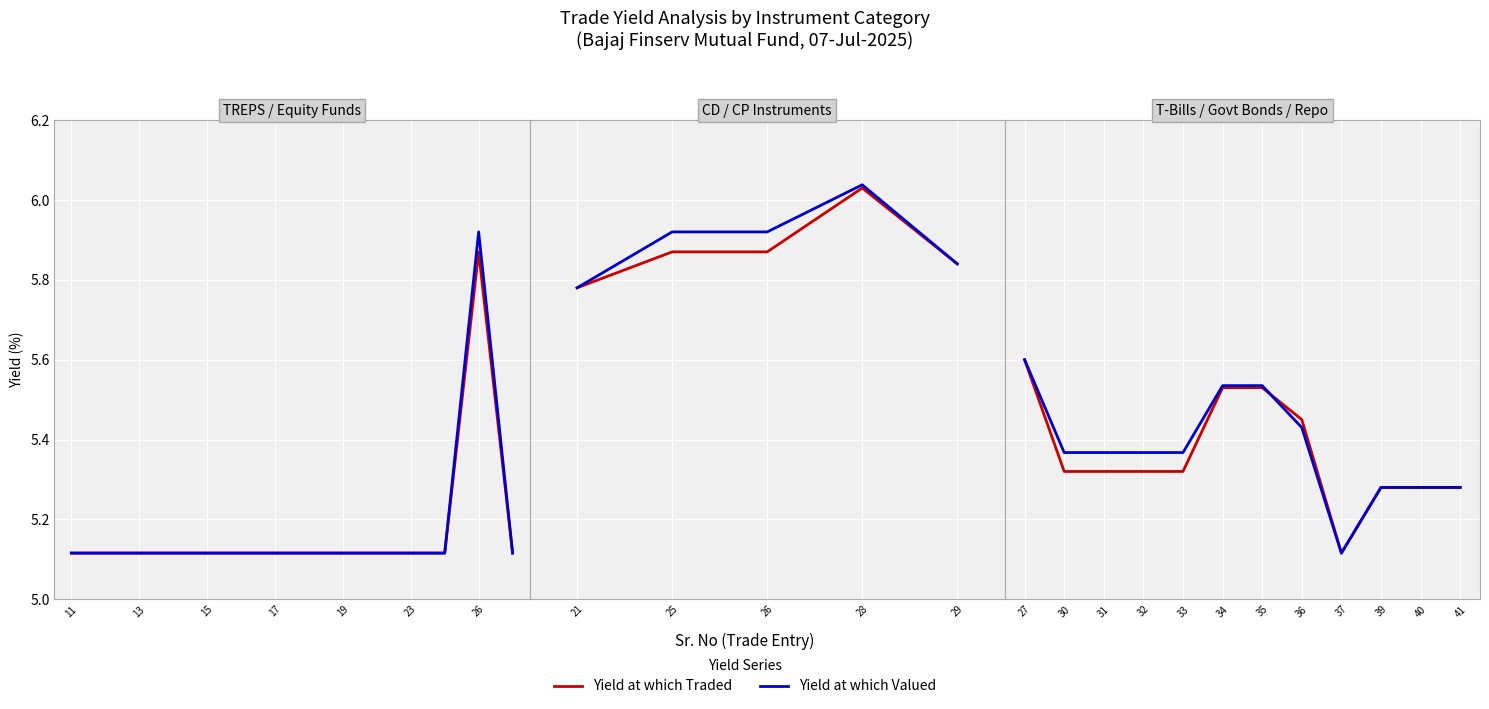

How many lines are shown in the chart?

2